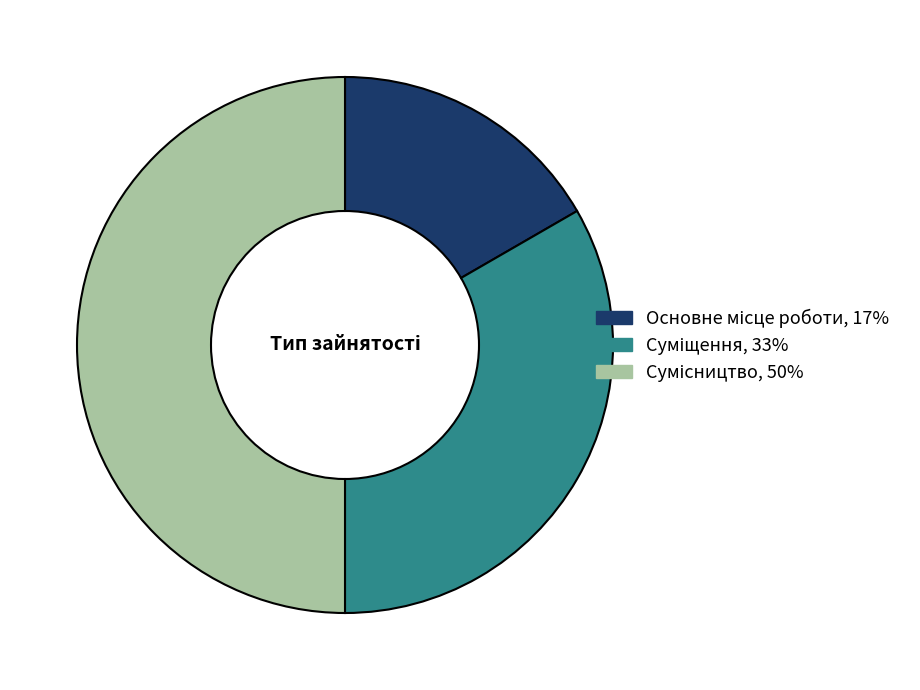

The Суміщення slice represents 33% of the pie. True or false?

True